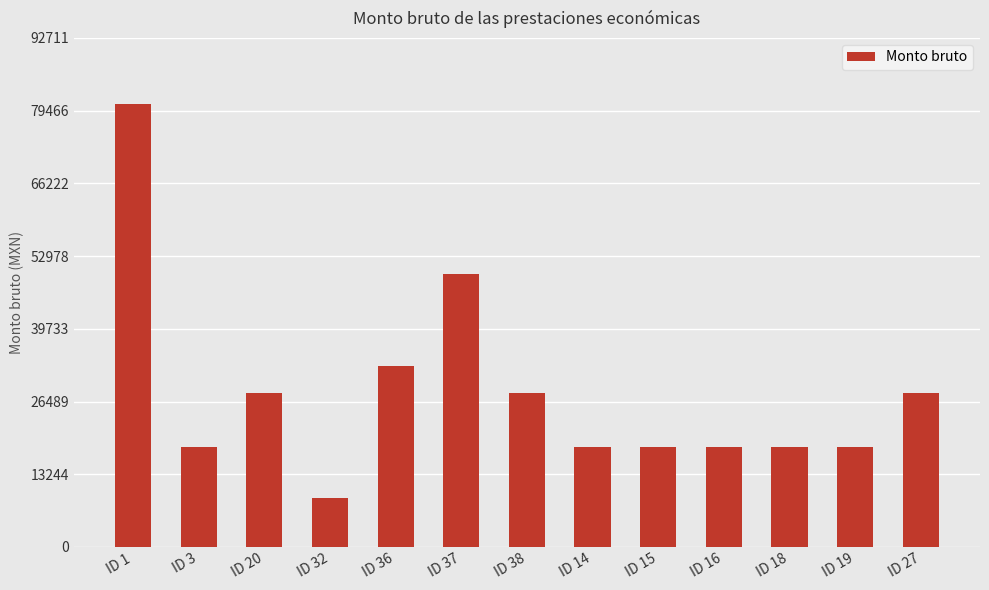

Approximately how many times larger is the value at ID 38 compared to ID 15?

1.5